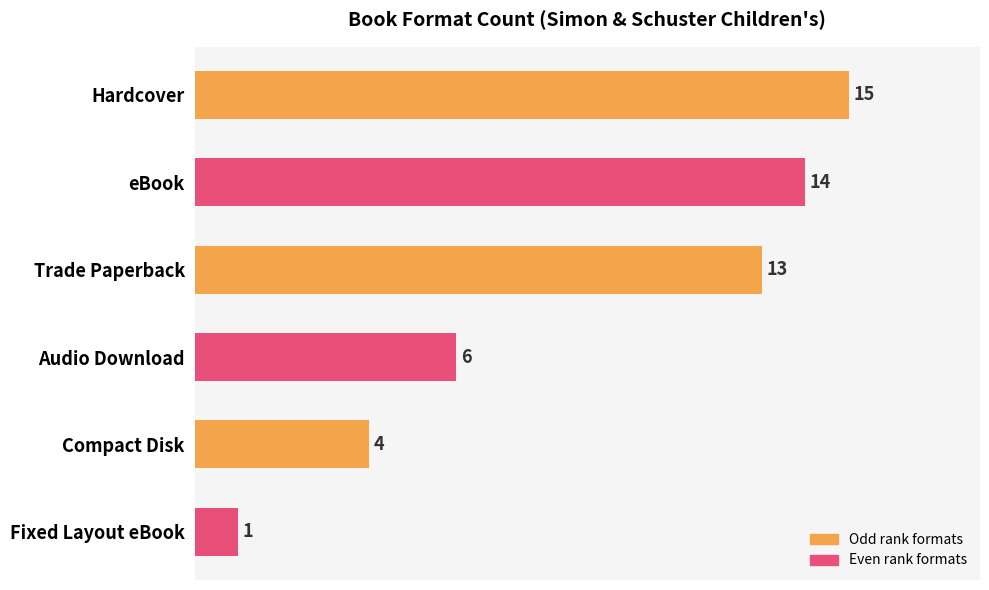

The value at Trade Paperback is 3. True or false?

False